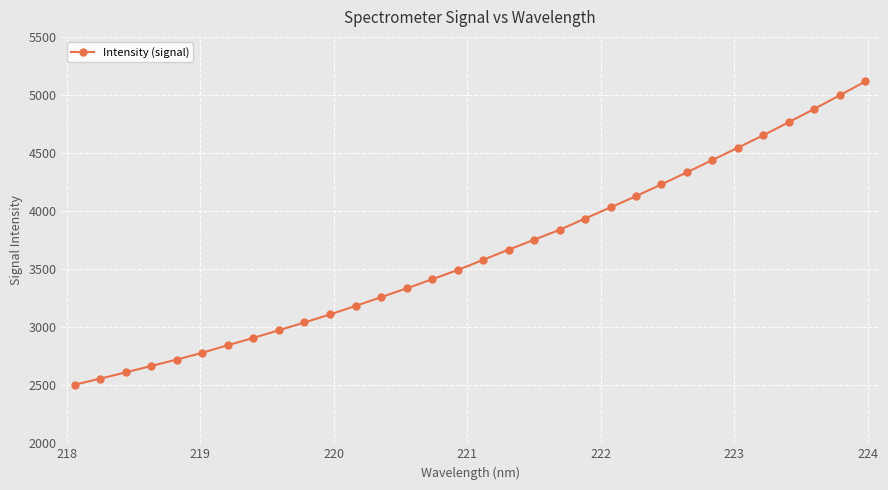

How many data points does each series have?

32